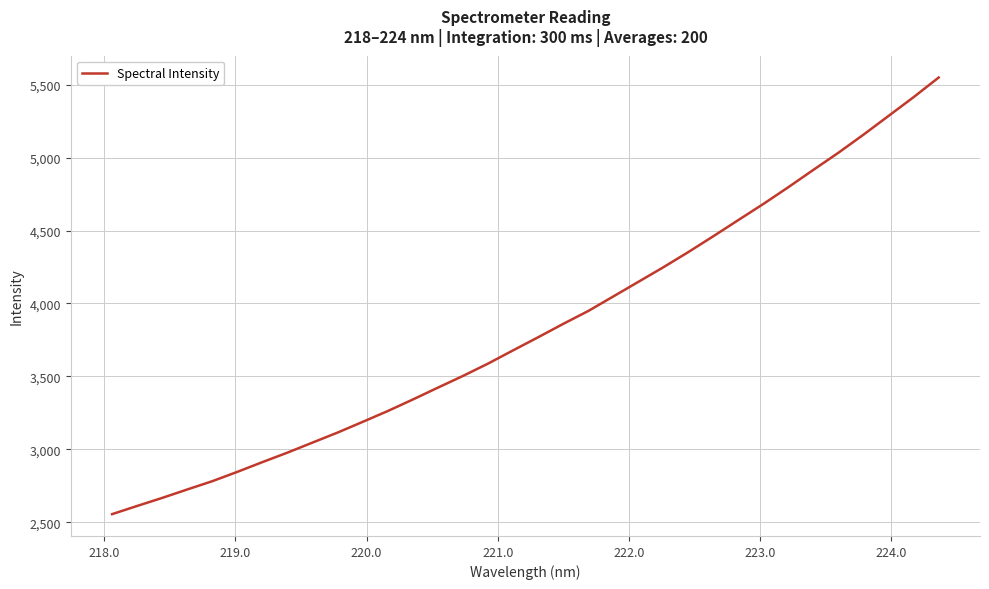

What is the minimum value shown in the chart?

2555.6